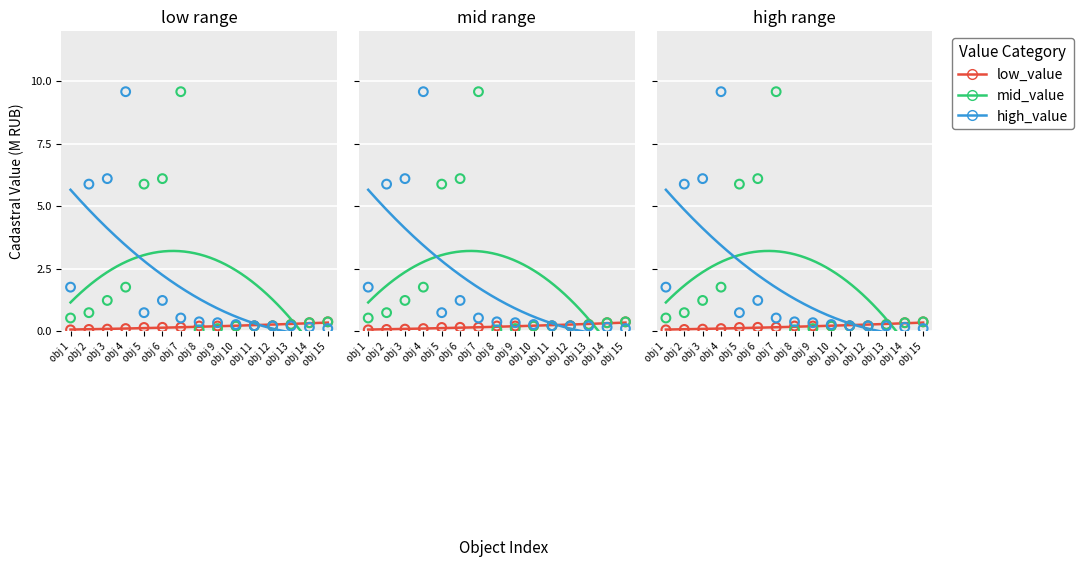

At how many categories does at least one series exceed 0?

15